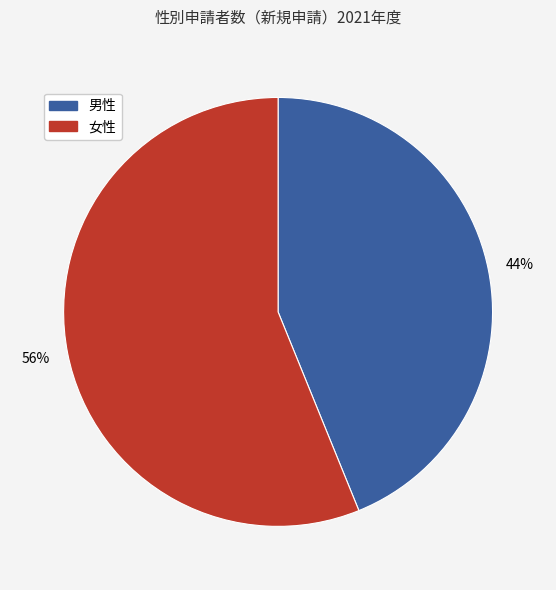

Which slice is the smallest?

男性